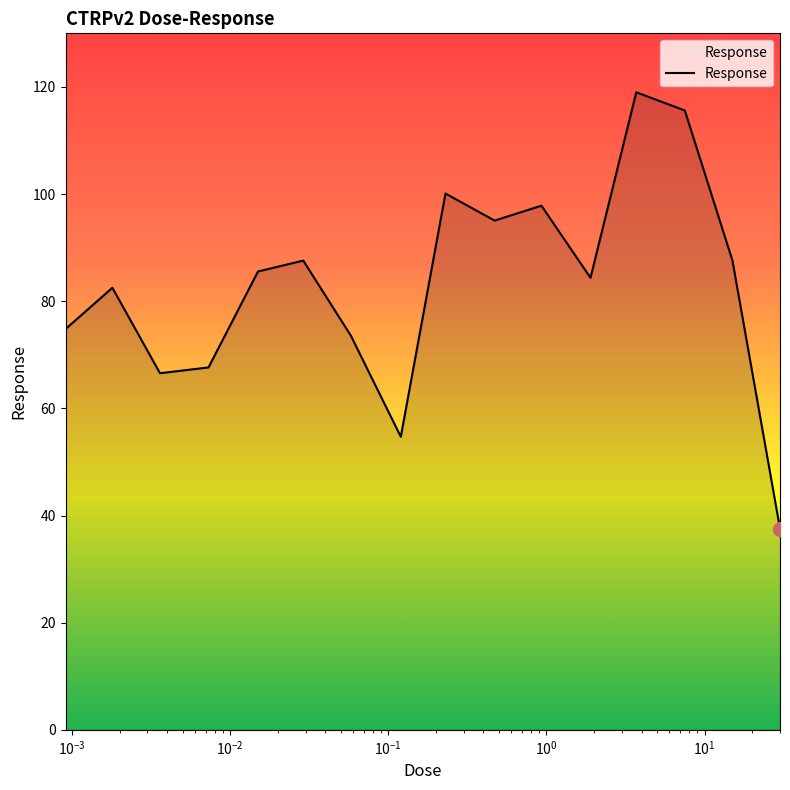

What is the greatest value displayed?

119.0